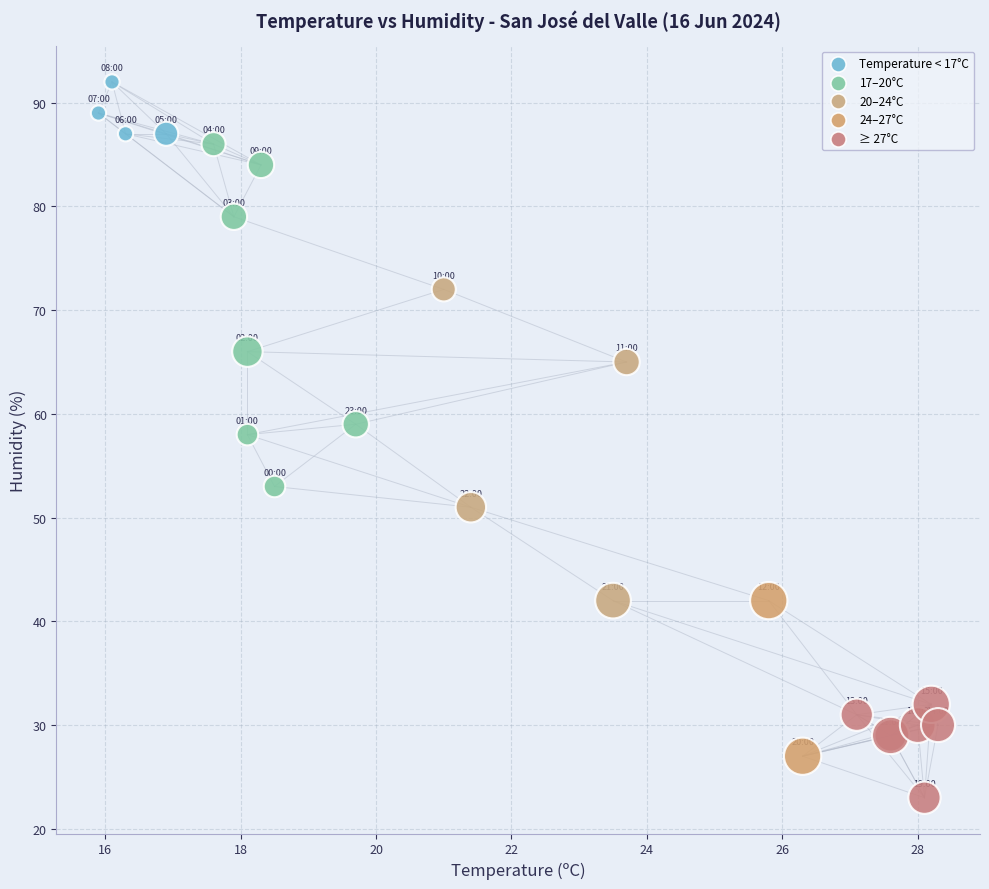

What Y value in the scatter plot is closest to 57?

58